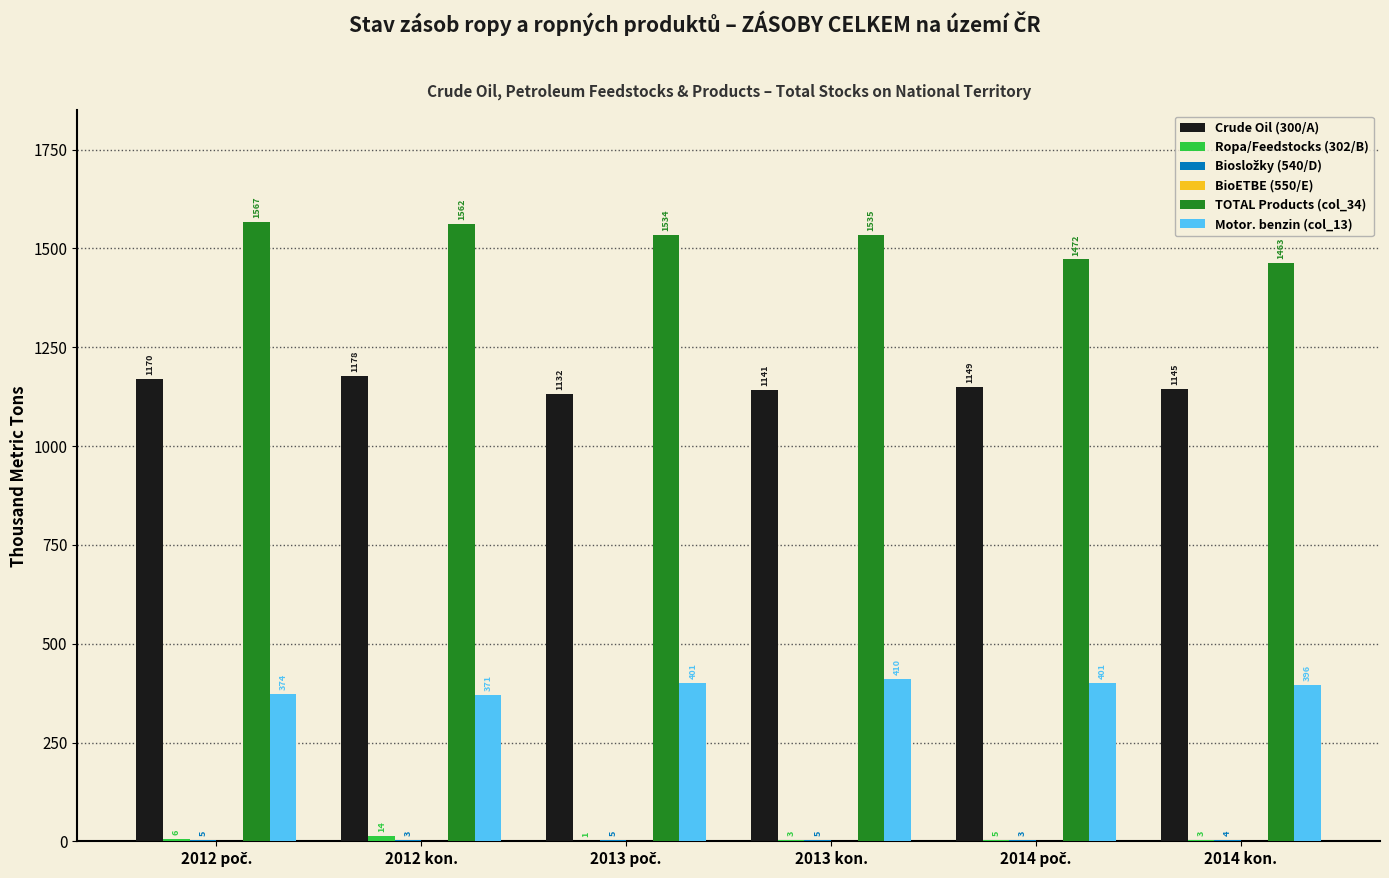

What is the greatest value displayed?

1567